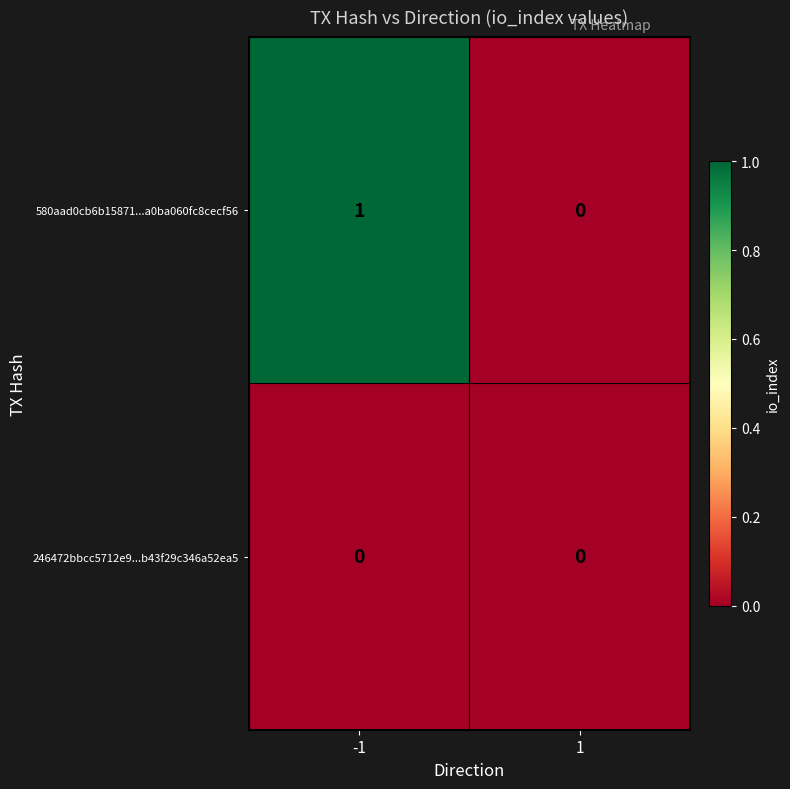

Reading right to left, extract all data points from this chart.

580aad0cb6b15871...a0ba060fc8cecf56: 1=0	-1=1
246472bbcc5712e9...b43f29c346a52ea5: 1=0	-1=0